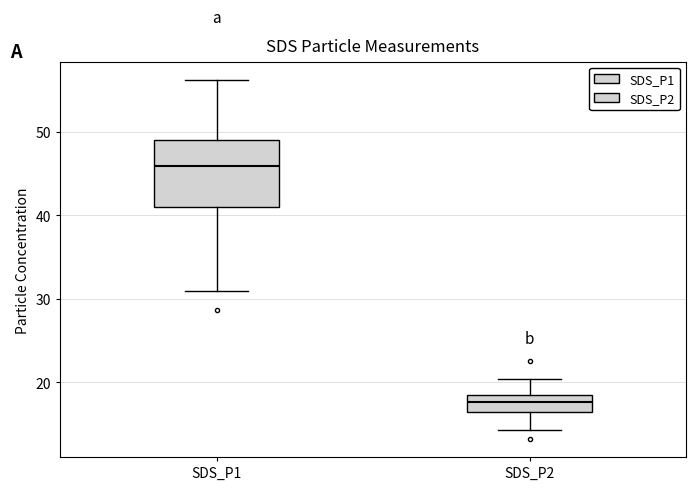

Reading left to right, transcribe this box plot: for each box, give where its median line is, the range the box spans, and where its two whiskers end, as read against the y-axis. The values are not printed on the chart, so give them approximately, as read against the axis.

SDS_P1: median 46, box 41 to 49, whiskers 31 to 56
SDS_P2: median 18 (inside the box), box 16 to 18, whiskers 14 to 20